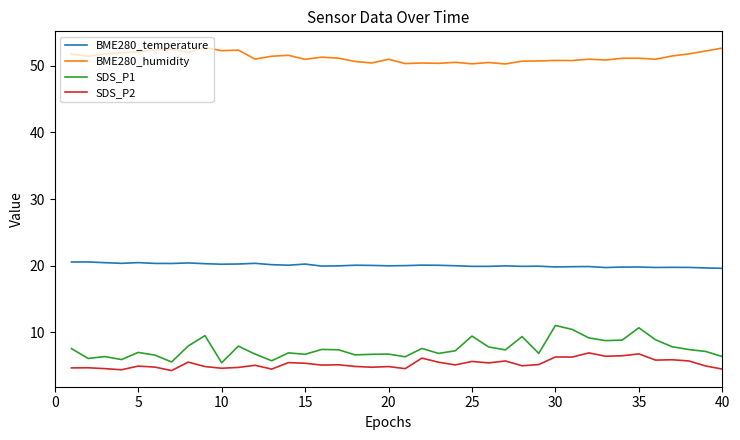

Which series has the widest spread of values?

SDS_P1